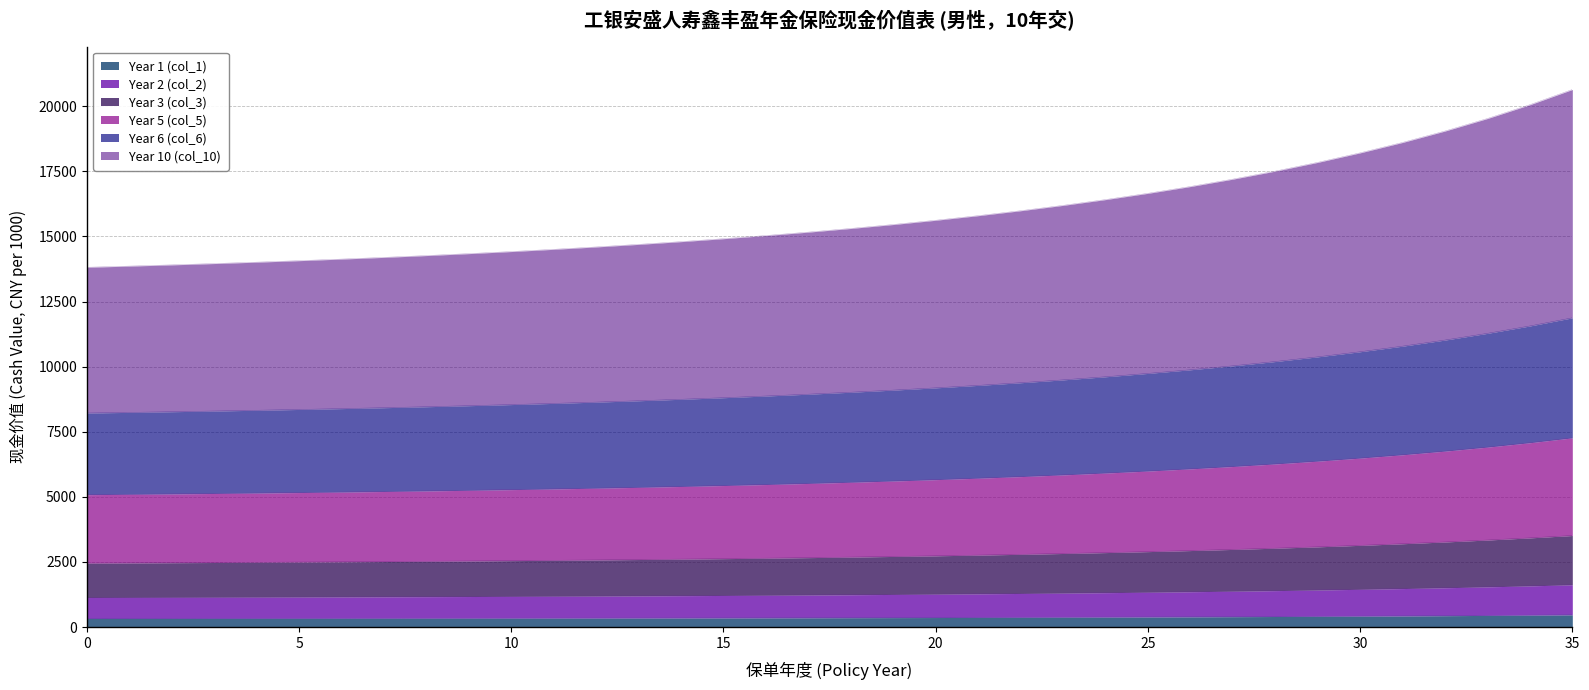

What is the highest value of the Year 1 (col_1) series?

470.7